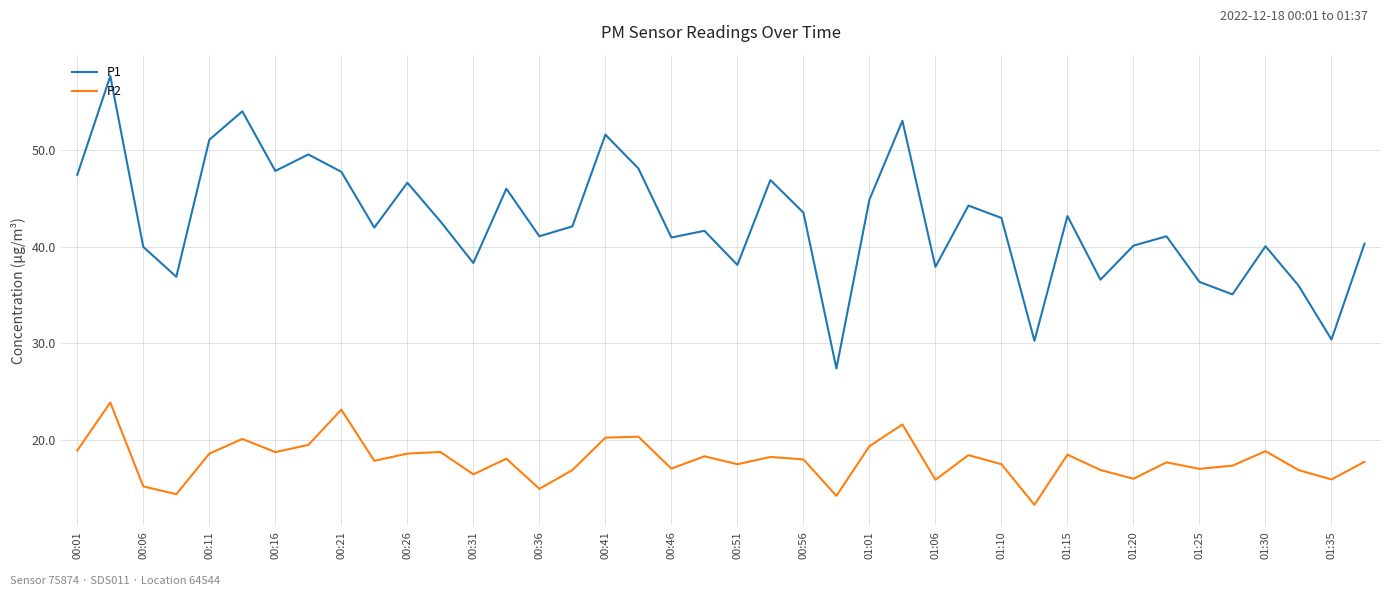

What is the difference between the maximum and minimum values in the P1 series?

30.3